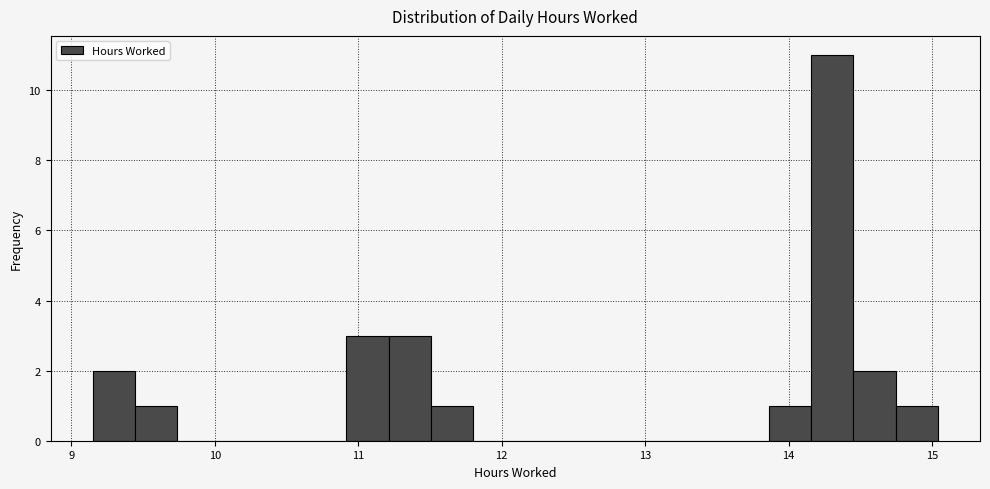

Read against the x-axis, roughly where is the centre of the tallest bar?

14.3